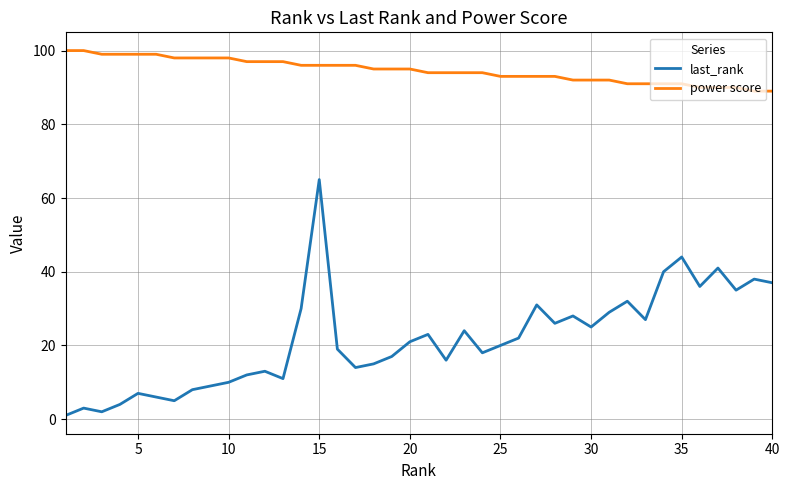

Which series has the largest range (max minus min)?

last_rank